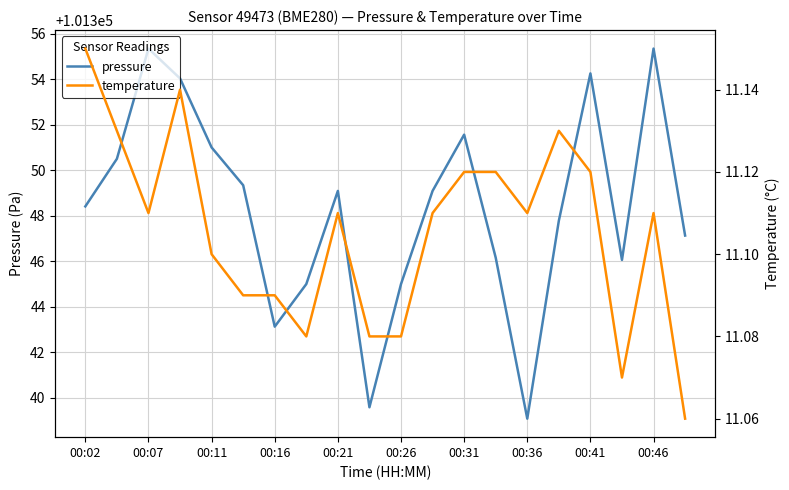

True or false: pressure has a value of 101351.0 at 00:11.

True